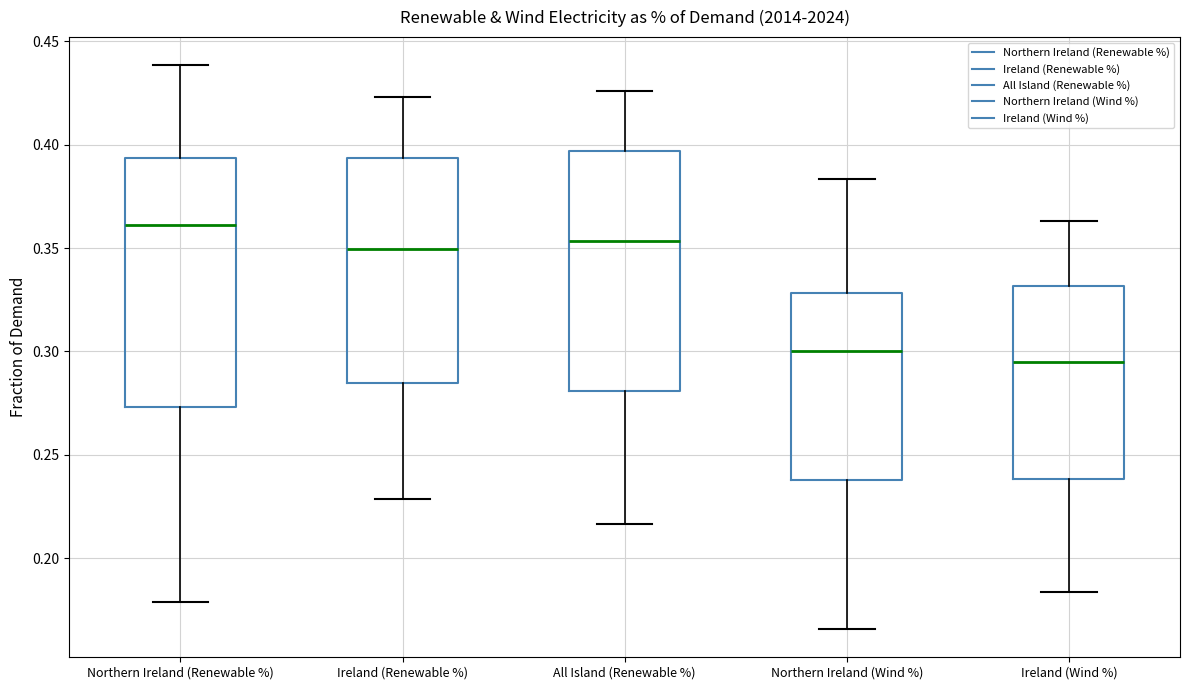

Reading left to right, transcribe this box plot: for each box, give where its median line is, the range the box spans, and where its two whiskers end, as read against the y-axis. The values are not printed on the chart, so give them approximately, as read against the axis.

Northern Ireland (Renewable %): median 0.360, box 0.275 to 0.395, whiskers 0.180 to 0.440
Ireland (Renewable %): median 0.350, box 0.285 to 0.395, whiskers 0.230 to 0.425
All Island (Renewable %): median 0.355, box 0.280 to 0.395, whiskers 0.215 to 0.425
Northern Ireland (Wind %): median 0.300, box 0.240 to 0.330, whiskers 0.165 to 0.385
Ireland (Wind %): median 0.295, box 0.240 to 0.330, whiskers 0.185 to 0.365